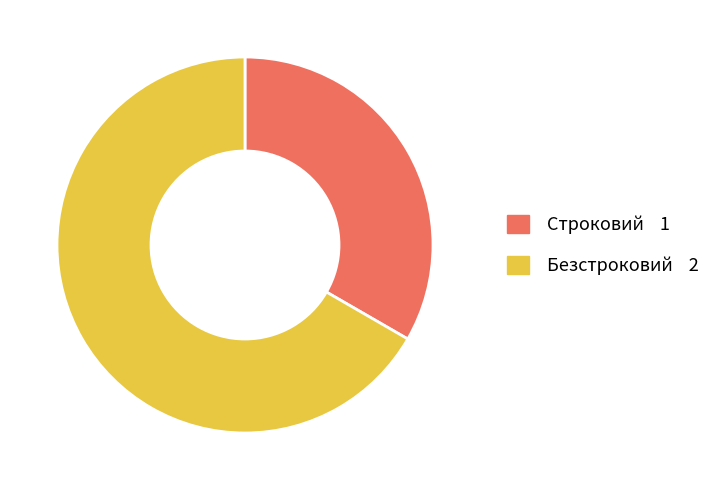

Does Безстроковий account for over 50% of the chart?

Yes